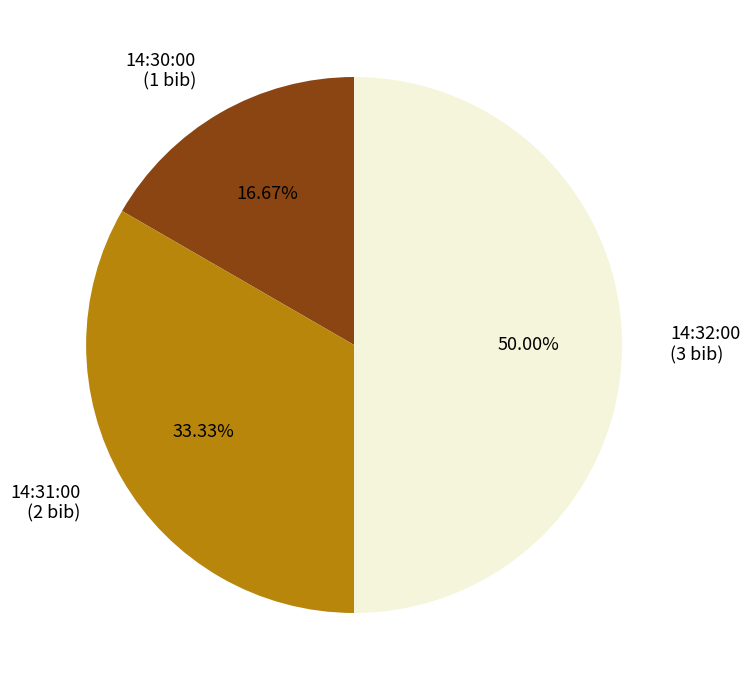

What is the total percentage of 14:32:00 and 14:31:00?

83.3%